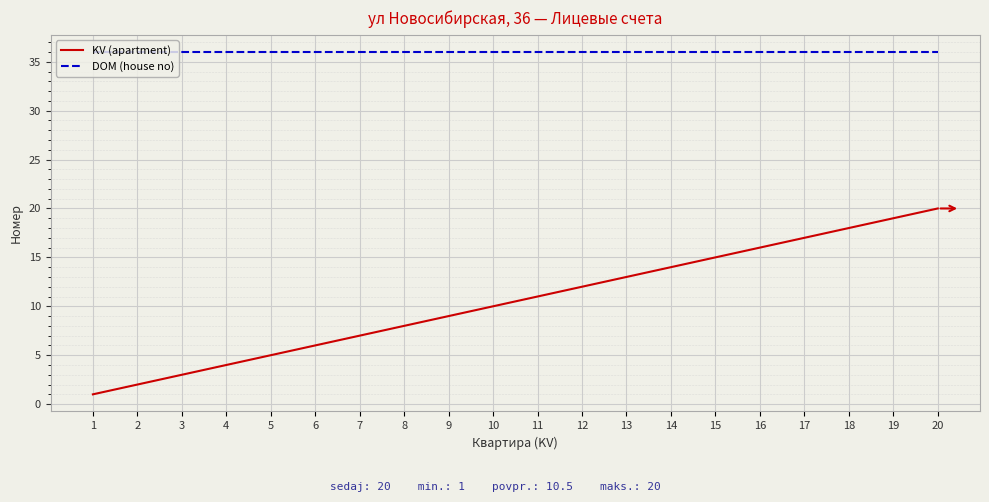

What is the sum of the DOM (house no) values at 8 and 6?

72